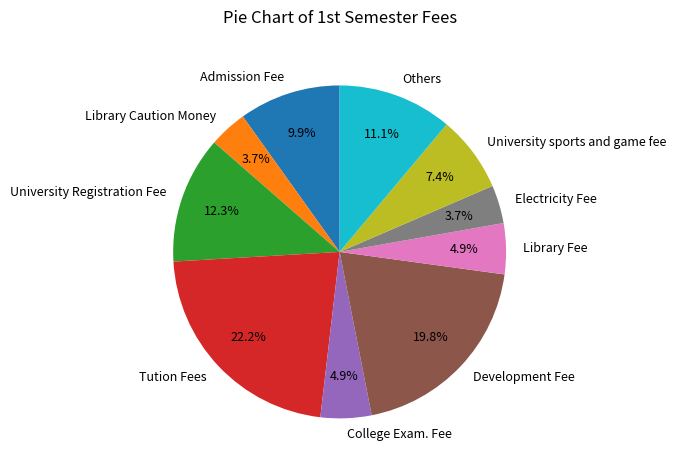

Approximately how many times larger is the value at Library Fee compared to Library Caution Money?

1.3